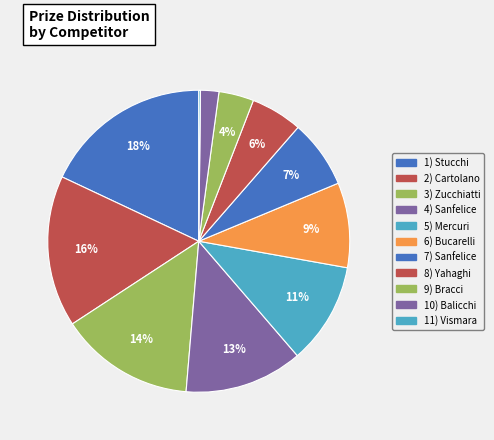

To the nearest percent, what is the difference between the largest and smallest slice percentages?

18%